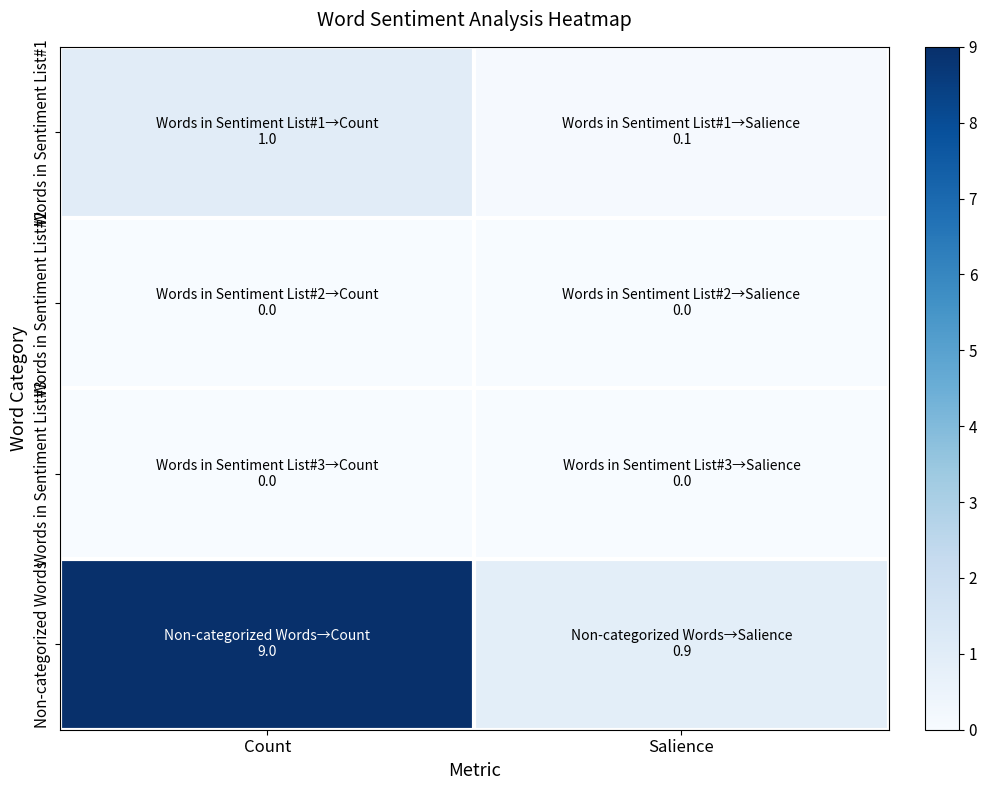

What is the spread (max minus min) of values at Salience?

0.9